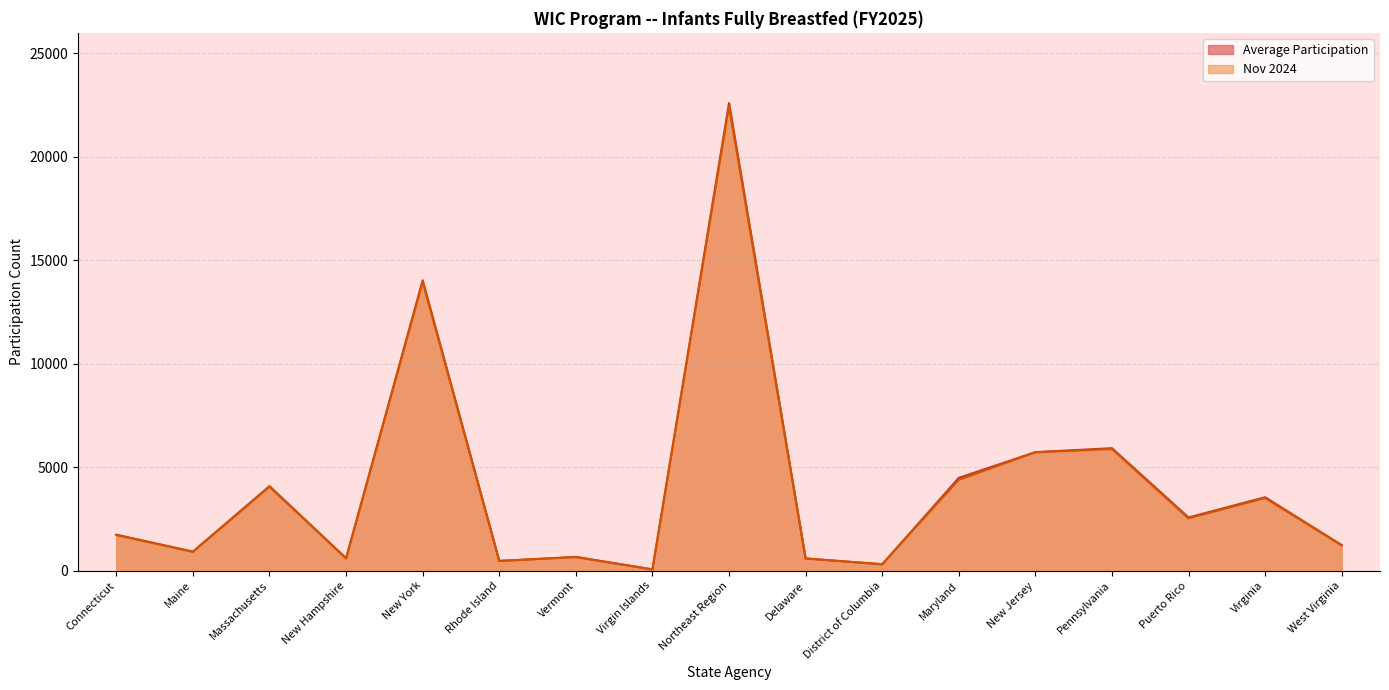

What is the sum of the Nov 2024 values at Connecticut and Vermont?

2377.0